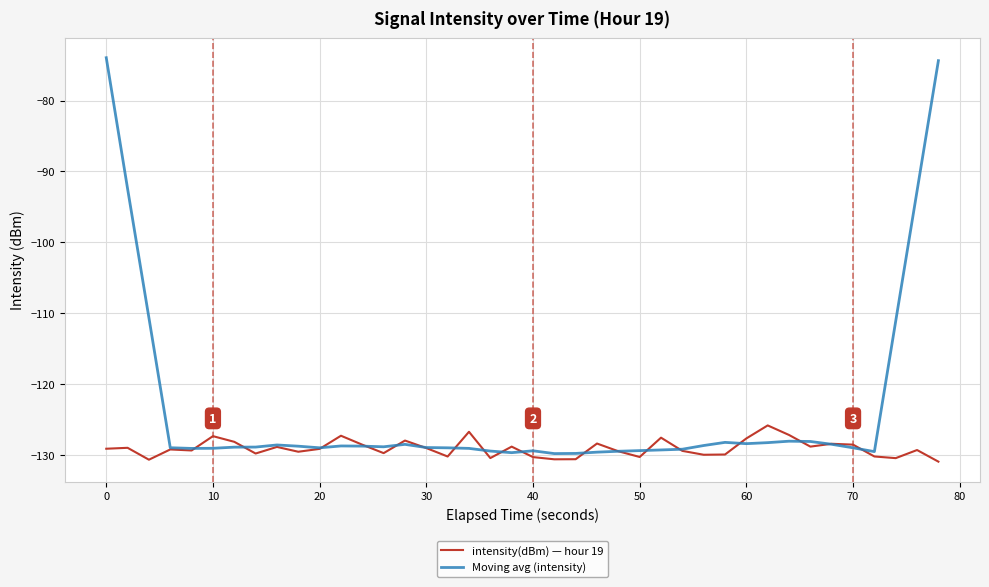

What is the minimum value shown in the chart?

-130.9